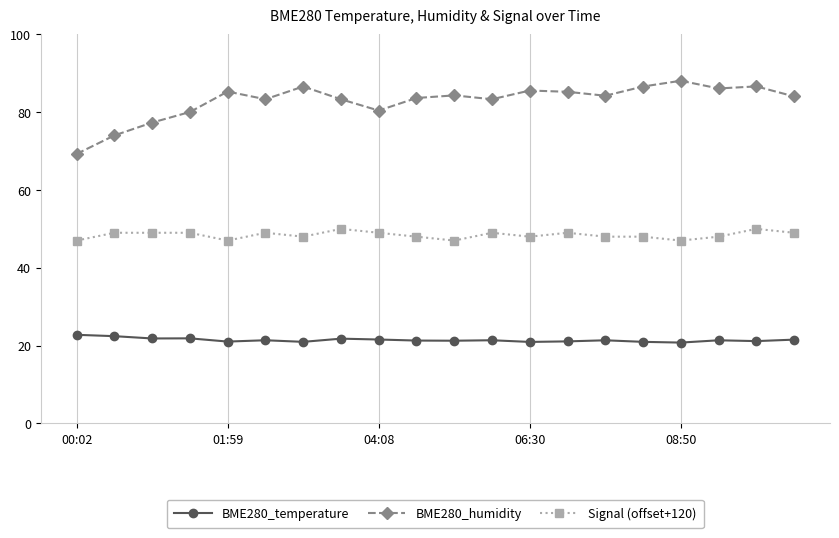

What is the value of the BME280_temperature point at the 14th from the left?

21.1